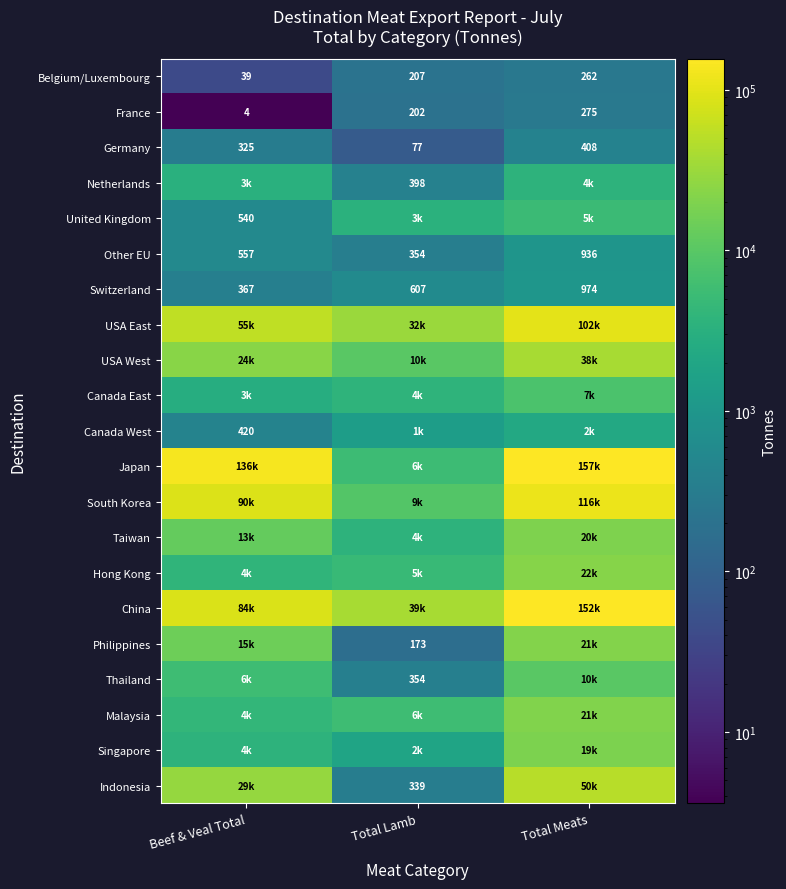

Which category has the lowest value in the Other EU series?

Total Lamb